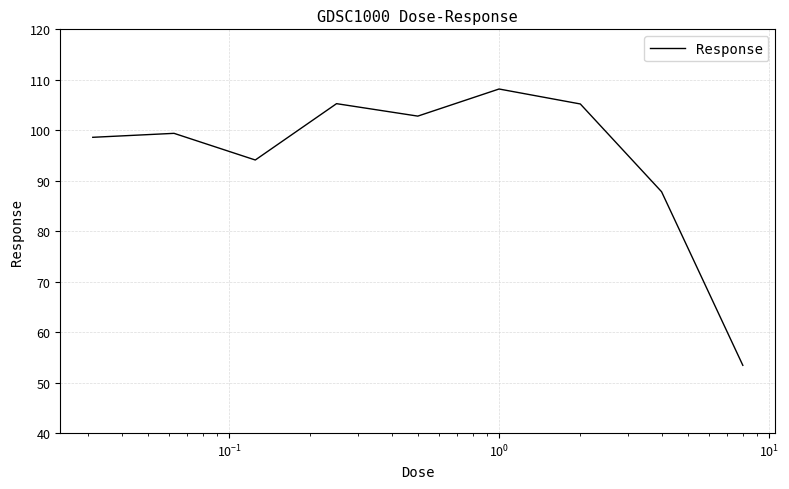

What is the maximum value shown in the chart?

108.2